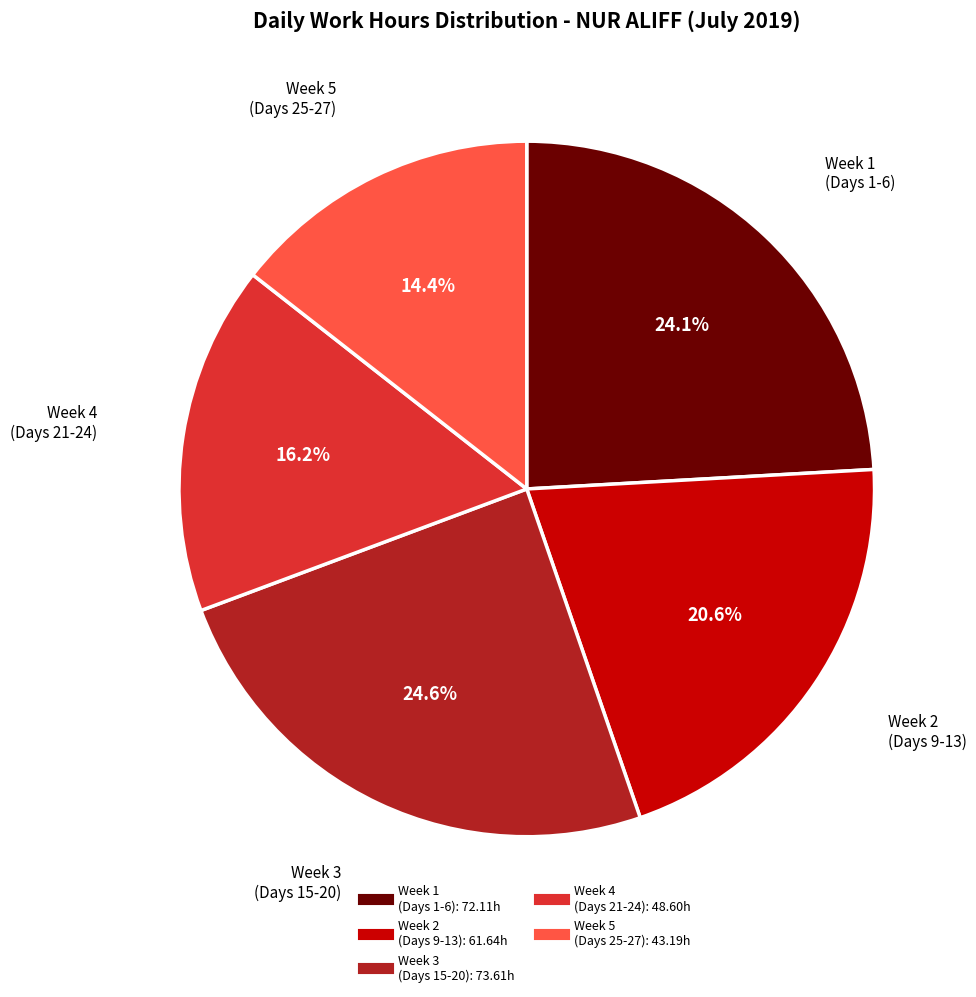

Is there a majority slice in this chart?

No